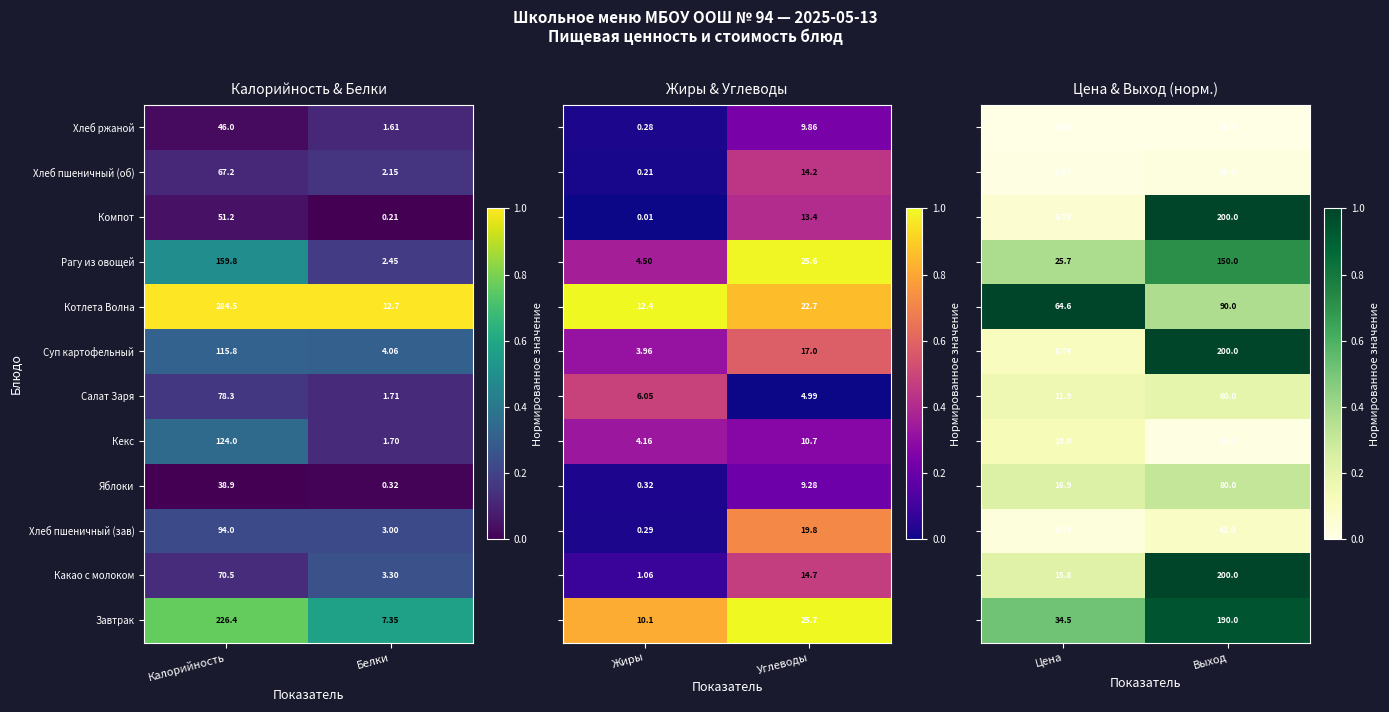

Where does the Яблоки series first go above 38?

Калорийность